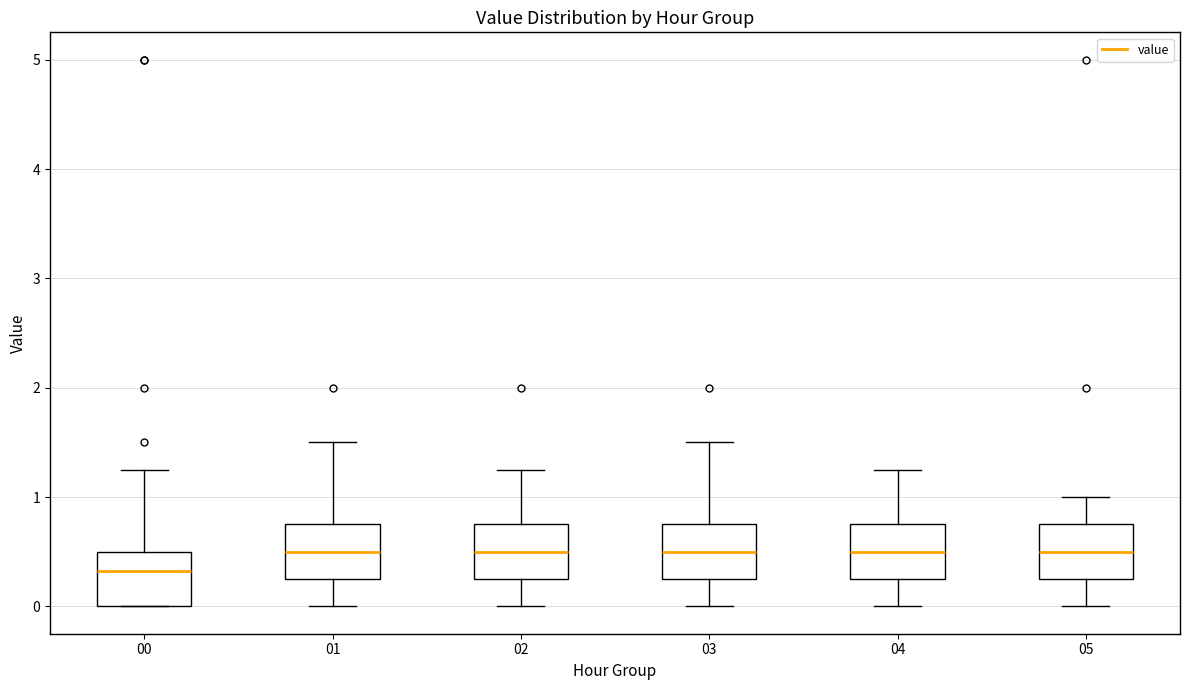

Which box has the lowest median line?

00